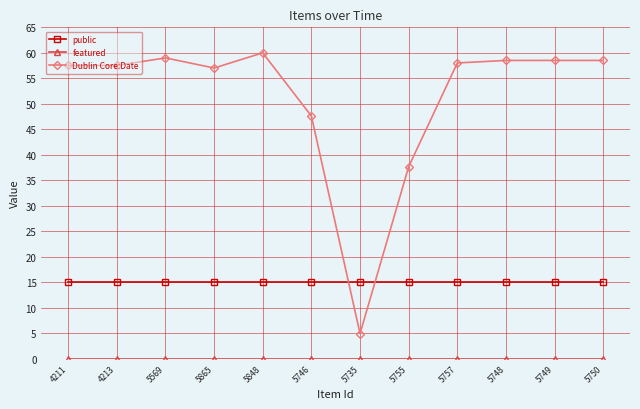

What is the approximate value of public at 5746?

15.0